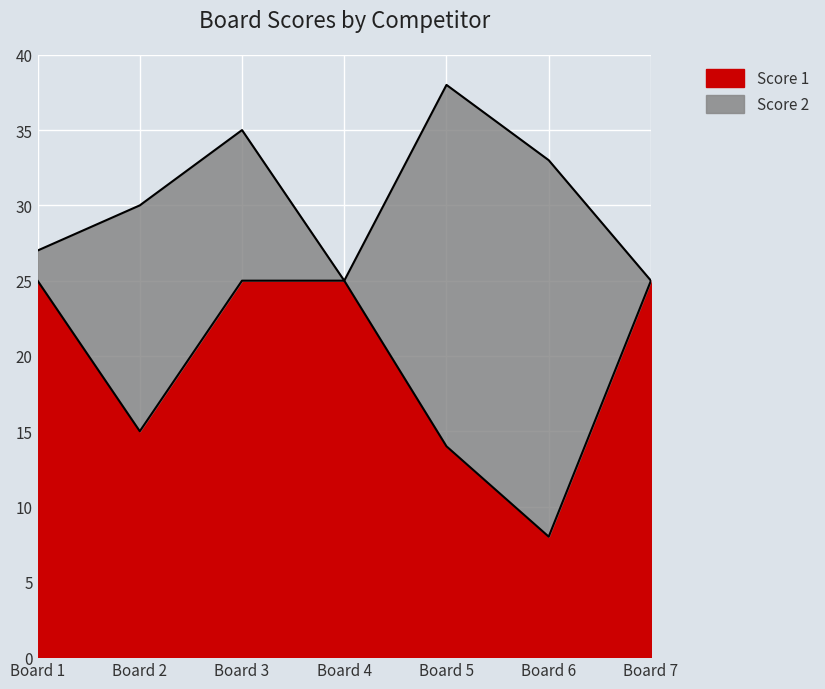

Reading left to right, what are all the values shown in this chart?

25	15	25	25	14	8	25